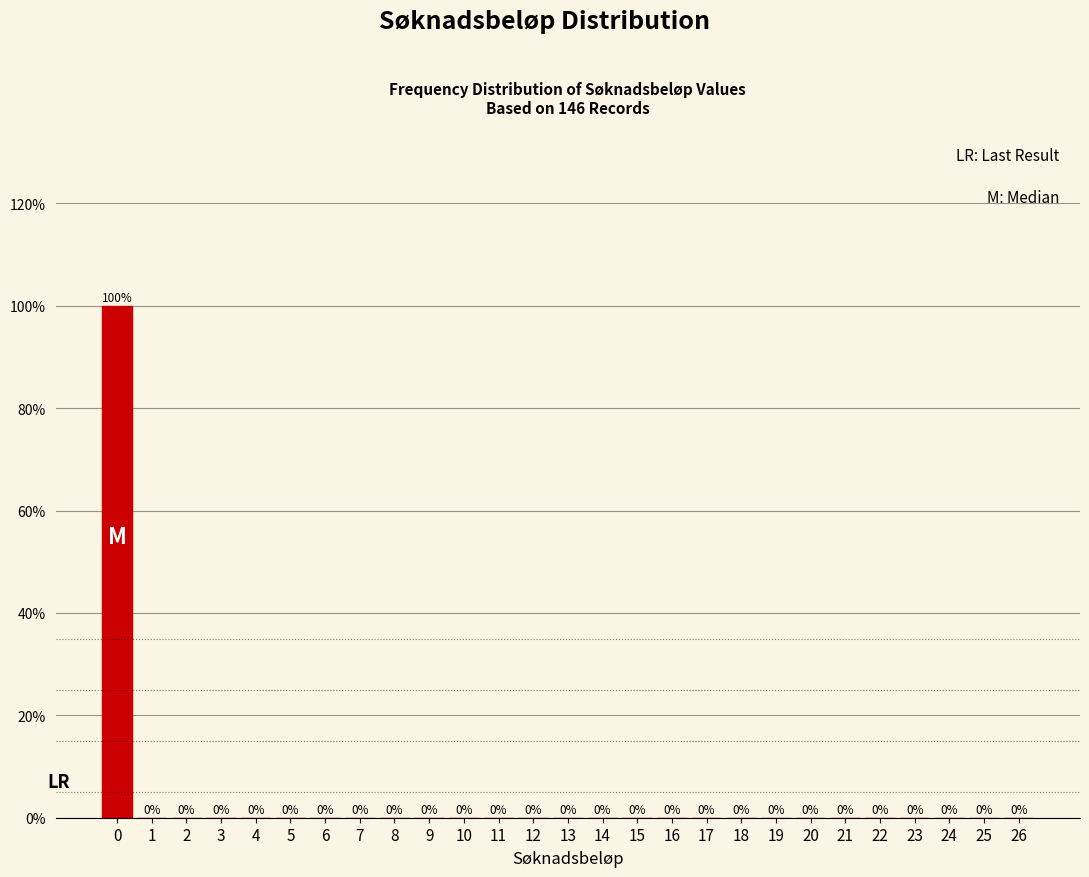

Reading left to right, extract all data points from this chart.

0=100	1=0	2=0	3=0	4=0	5=0	6=0	7=0	8=0	9=0	10=0	11=0	12=0	13=0	14=0	15=0	16=0	17=0	18=0	19=0	20=0	21=0	22=0	23=0	24=0	25=0	26=0